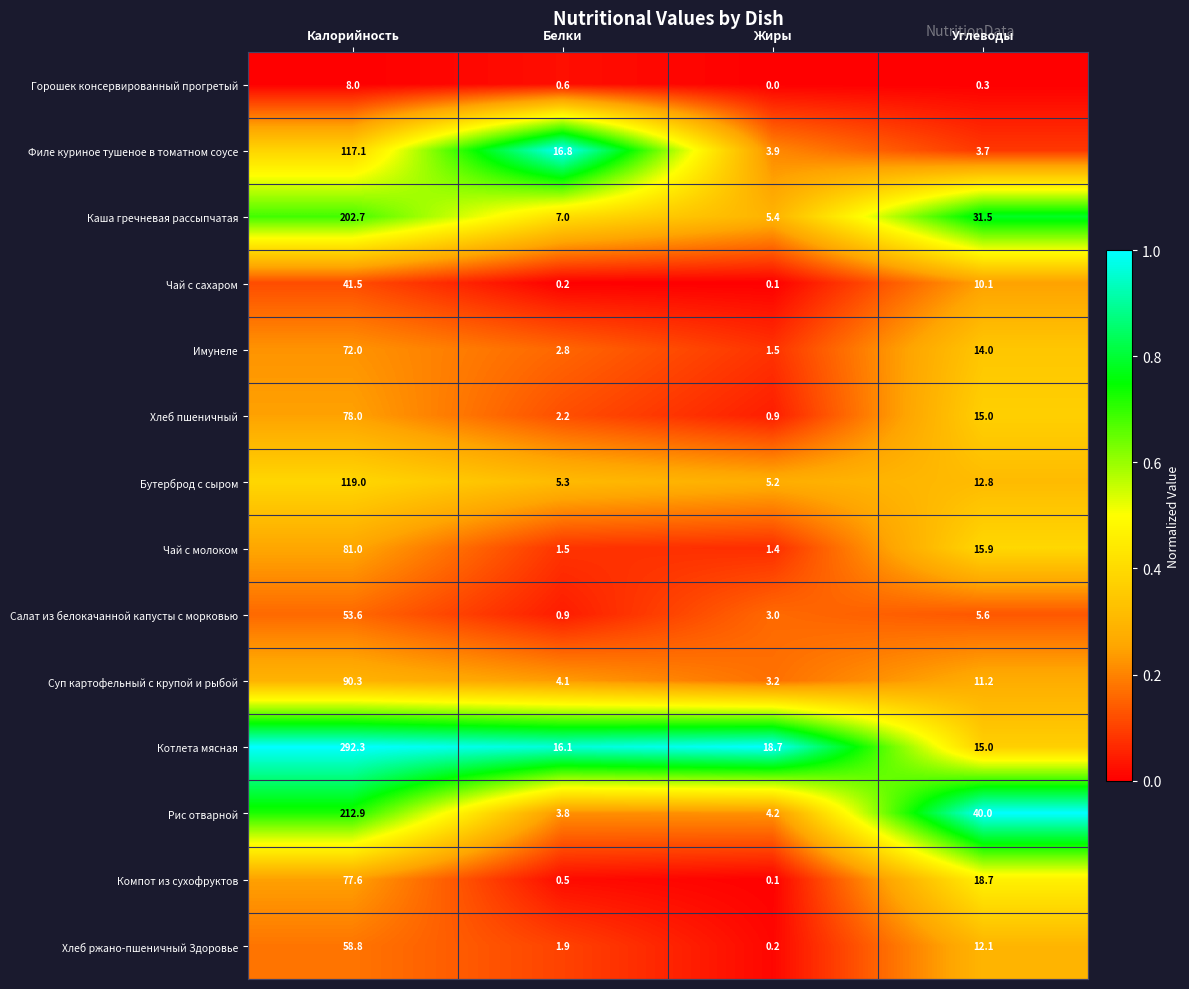

At which category is the sum across all series the highest?

Калорийность